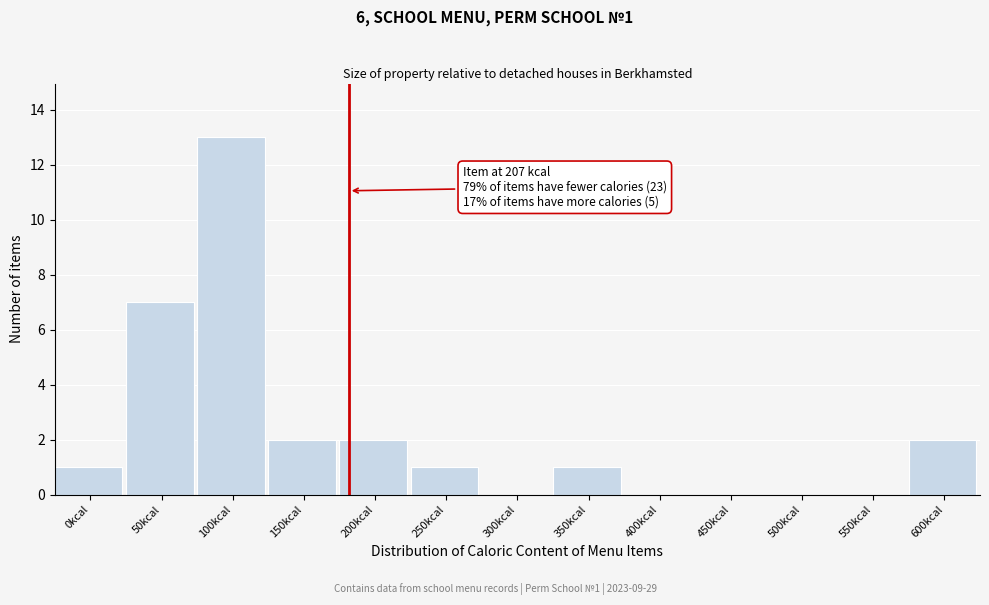

Reading right to left, list all the values displayed in this chart.

600kcal=2	550kcal=0	500kcal=0	450kcal=0	400kcal=0	350kcal=1	300kcal=0	250kcal=1	200kcal=2	150kcal=2	100kcal=13	50kcal=7	0kcal=1